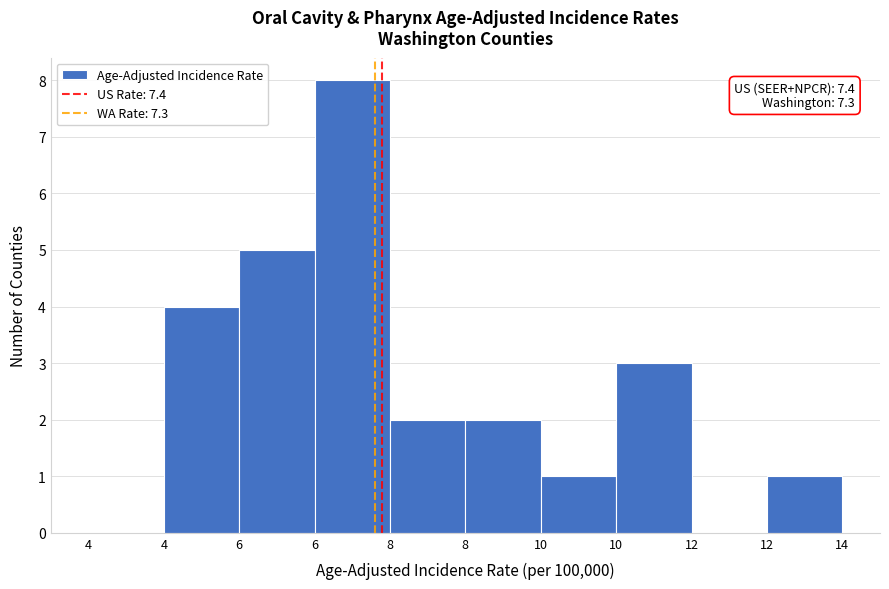

Count the number of data series in this chart.

1